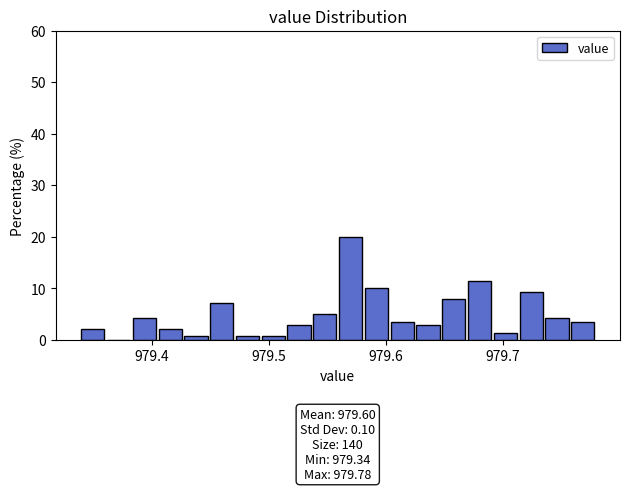

Read against the x-axis, roughly where is the centre of the tallest bar?

979.57